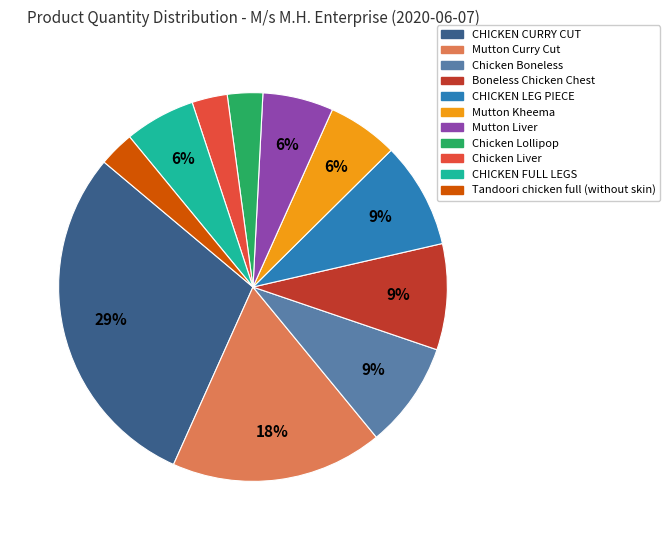

Which slice is the largest?

CHICKEN CURRY CUT